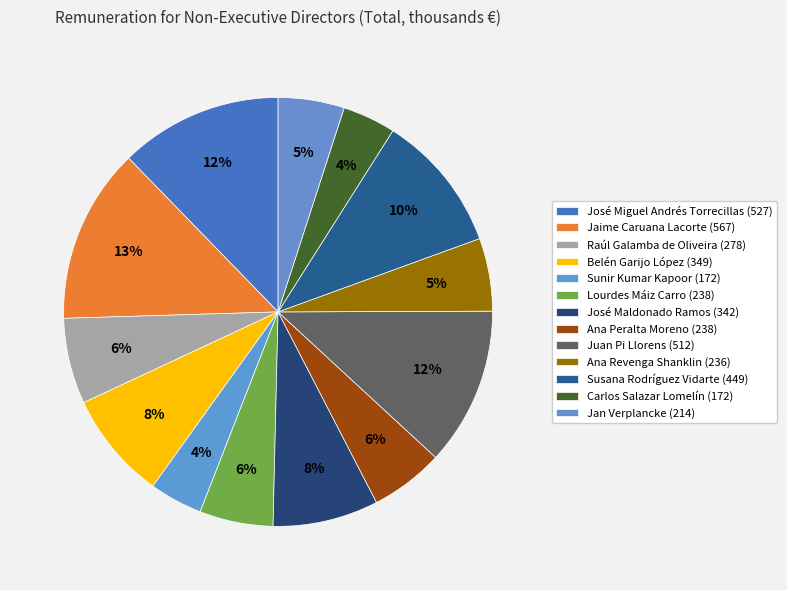

Count the number of slices in the pie.

13